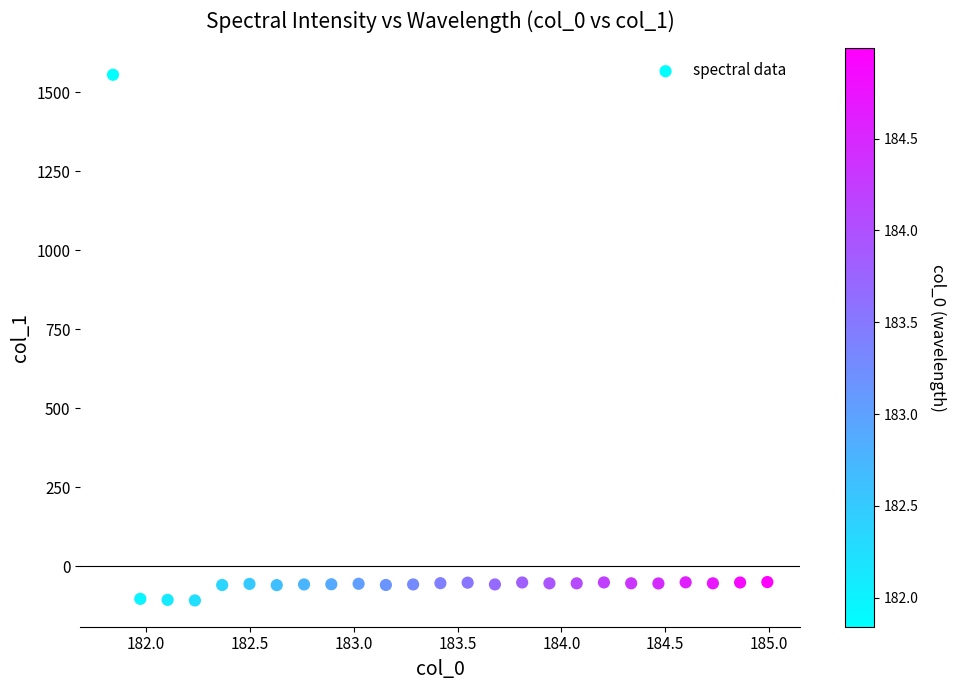

What is the range of X values (max minus min)?

3.1